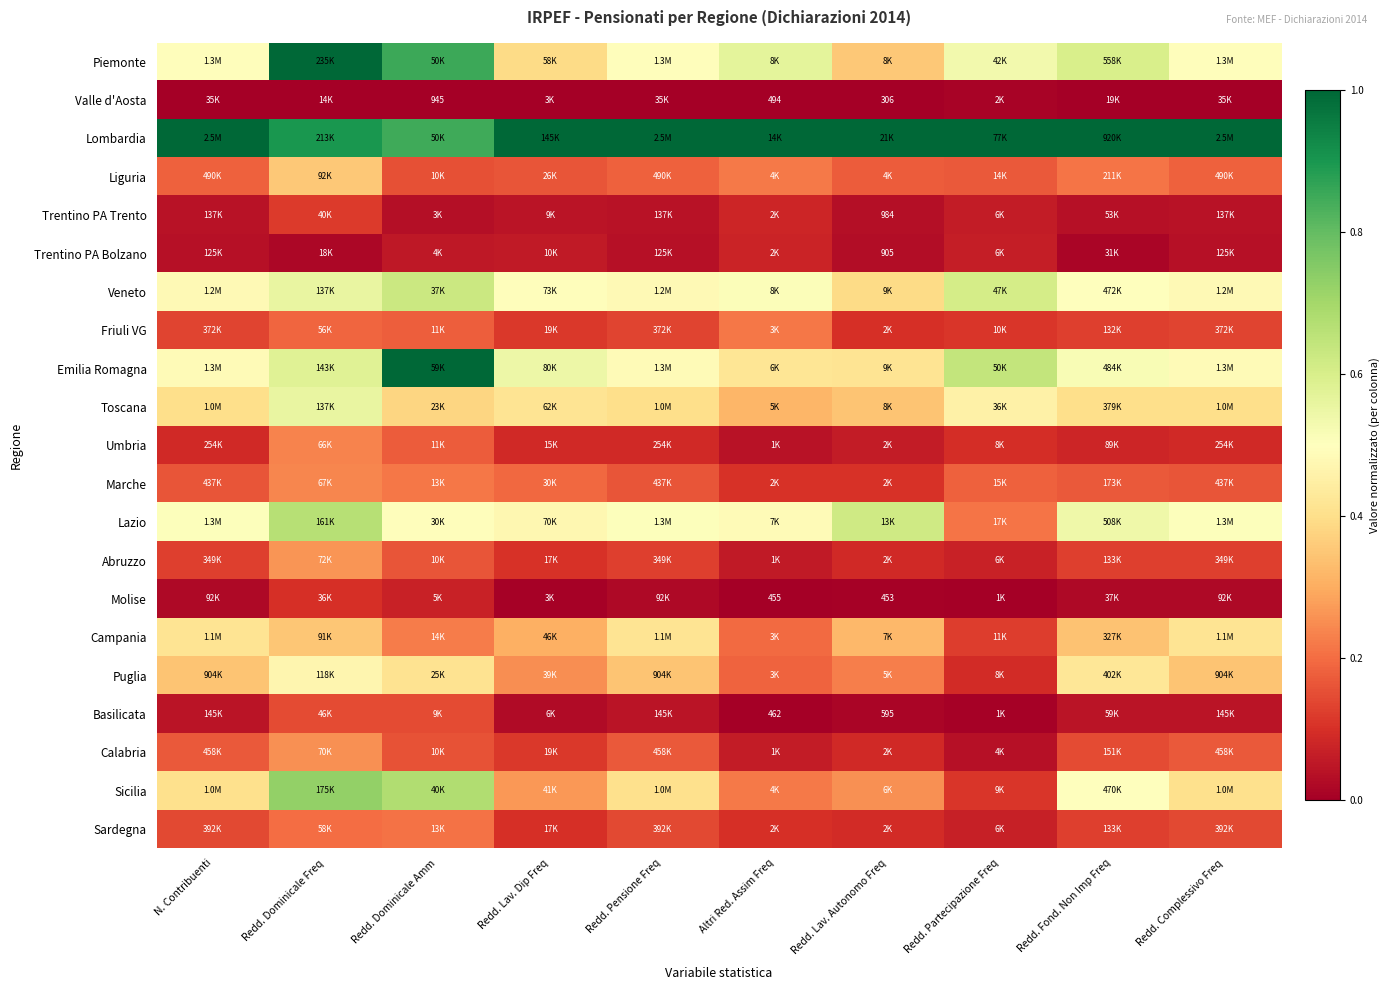

The Campania series shows 0.1 at Redd. Pensione Freq. True or false?

False